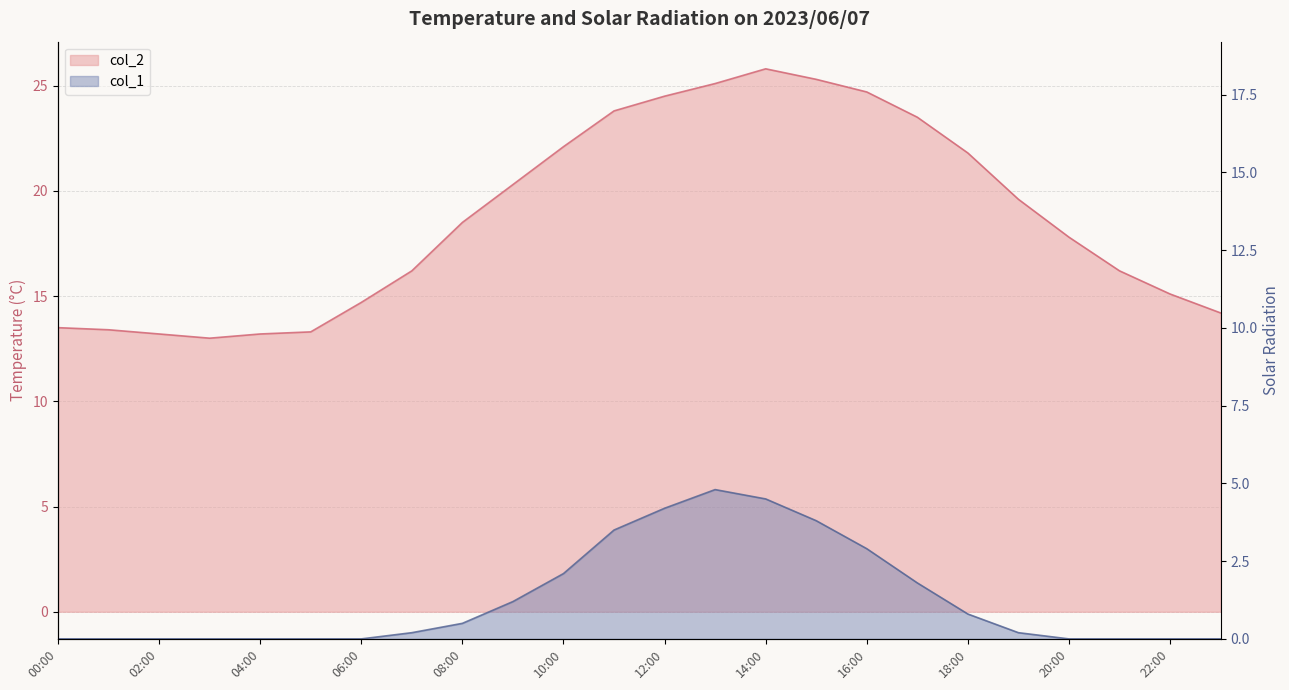

Reading left to right, list all the values displayed in this chart.

col_2: 13.5	13.4	13.2	13.0	13.2	13.3	14.7	16.2	18.5	20.3	22.1	23.8	24.5	25.1	25.8	25.3	24.7	23.5	21.8	19.6	17.8	16.2	15.1	14.2
col_1: 0.0	0.0	0.0	0.0	0.0	0.0	0.0	0.2	0.5	1.2	2.1	3.5	4.2	4.8	4.5	3.8	2.9	1.8	0.8	0.2	0.0	0.0	0.0	0.0